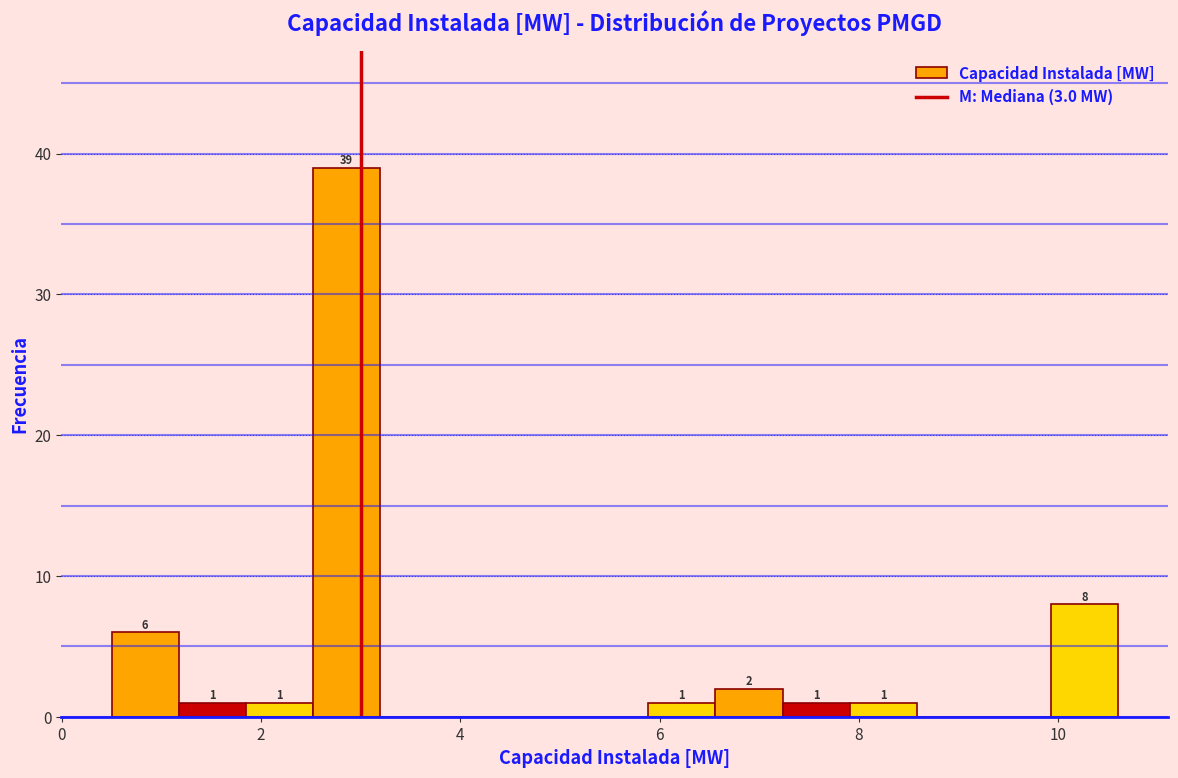

Around what value on the x-axis is the tallest bar? Give the approximate position of its centre, as read against the axis.

2.8